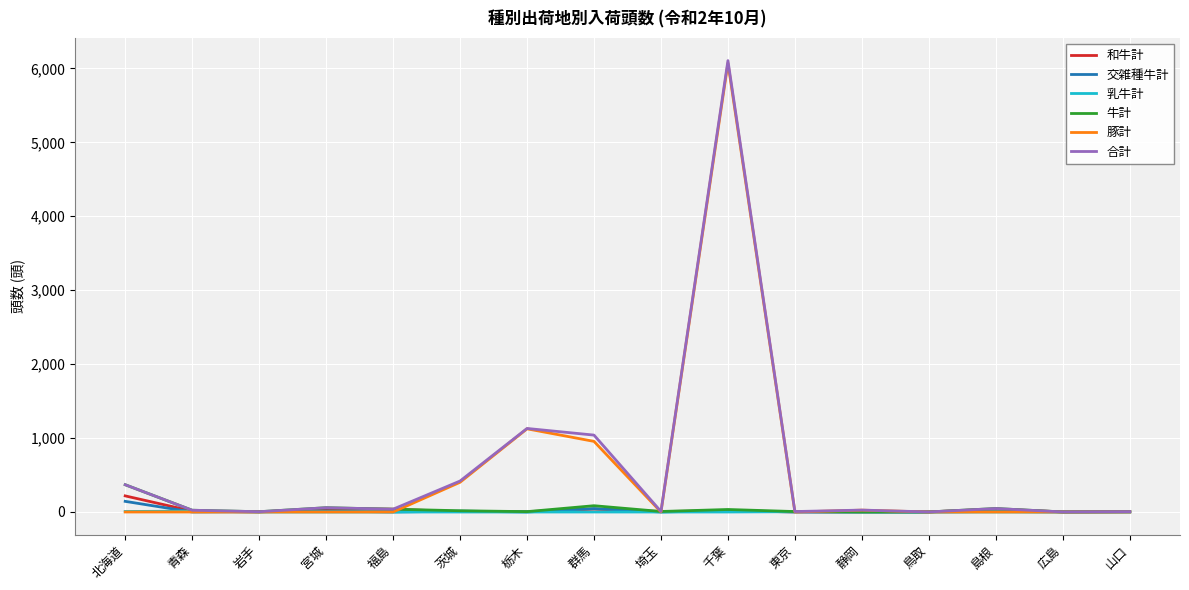

At which category does the chart reach its peak across all series?

千葉